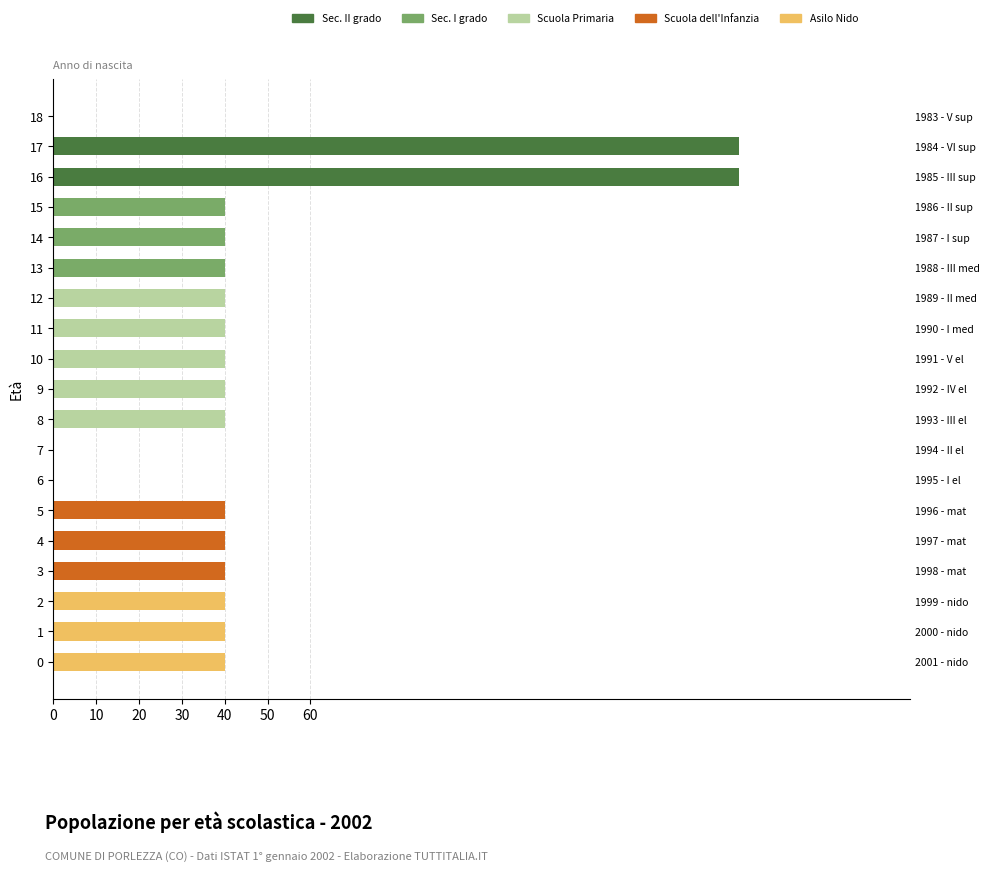

At 6, list the series in order from largest to smallest.

Sec. II grado, Sec. I grado, Scuola Primaria, Scuola dell'Infanzia, Asilo Nido